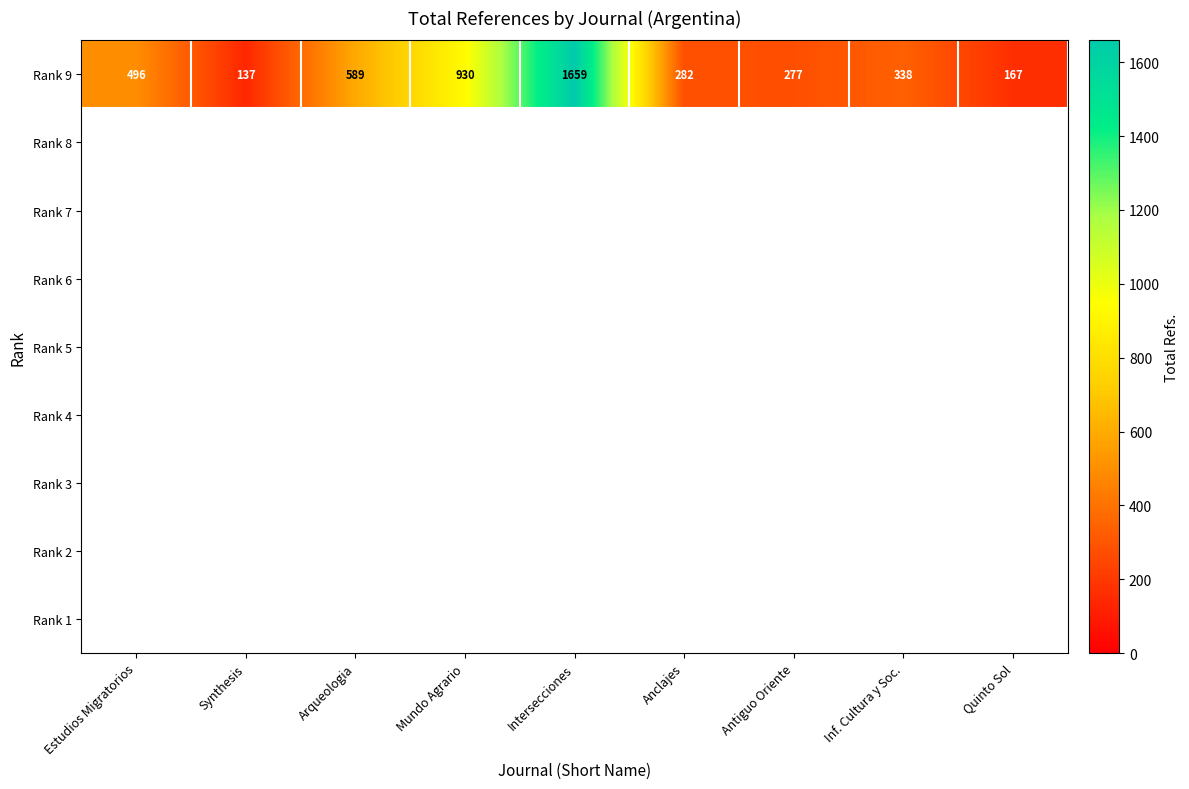

How many series are shown in this chart?

1